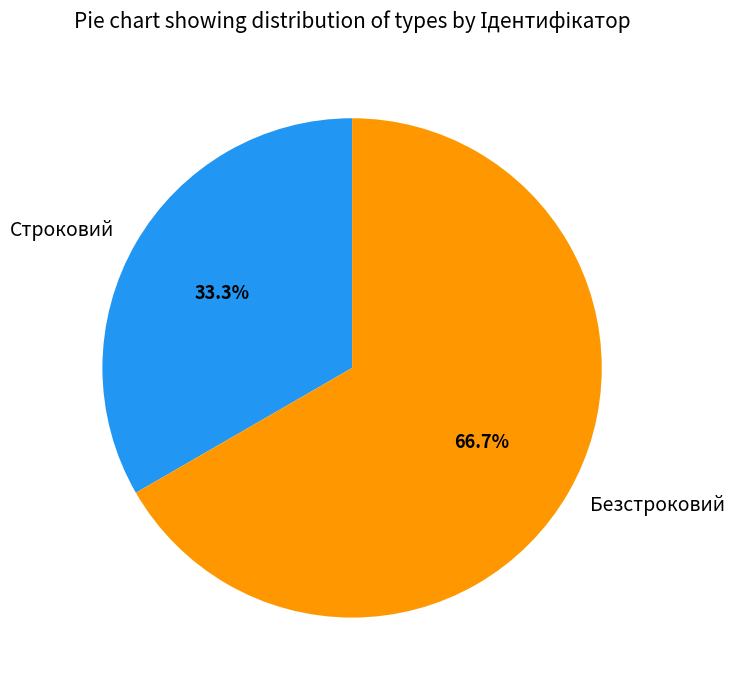

Count the number of slices in the pie.

2